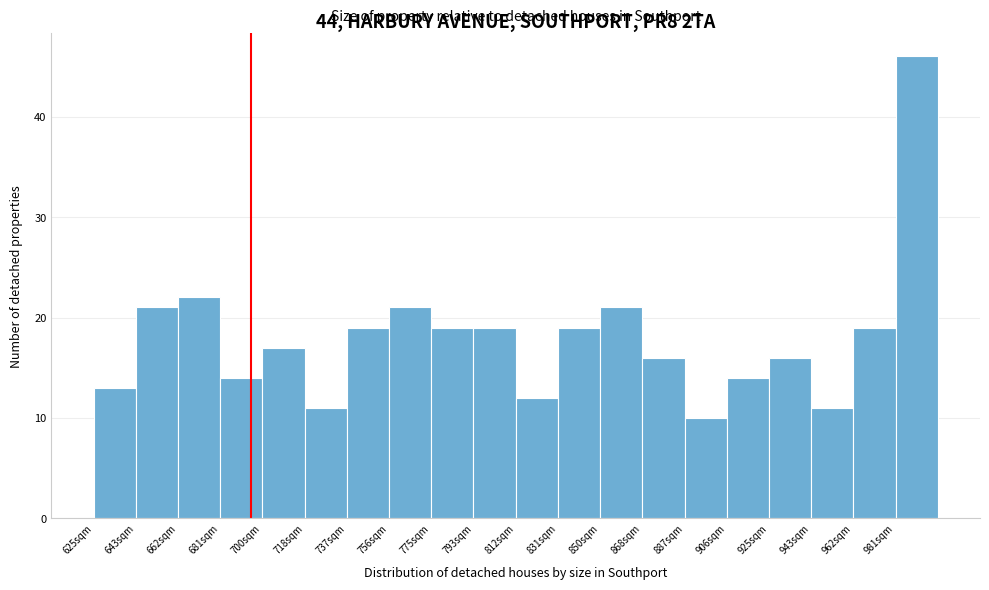

Reading left to right, transcribe this chart: for each bar, give the range it covers on the x-axis and its height. Neither the bar edges nor the heights are printed on the chart, so give them approximately, as read against the axes.

626 to 644: 13
644 to 662: 21
662 to 682: 22
682 to 700: 14
700 to 718: 17
718 to 738: 11
738 to 756: 19
756 to 776: 21
776 to 794: 19
794 to 812: 19
812 to 832: 12
832 to 850: 19
850 to 868: 21
868 to 888: 16
888 to 906: 10
906 to 926: 14
926 to 944: 16
944 to 962: 11
962 to 982: 19
982 to 1000: 46